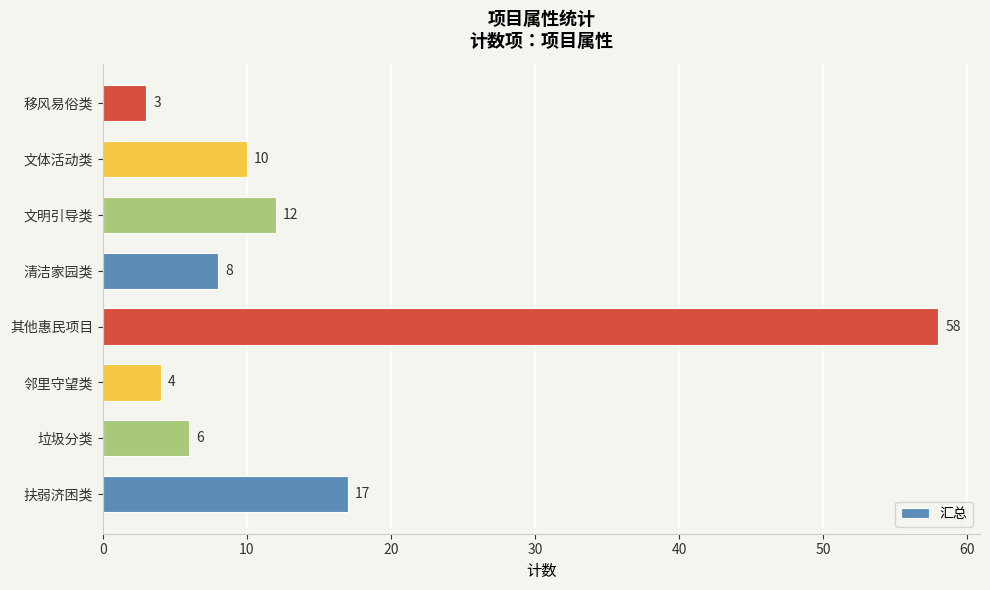

What is the change in value from 扶弱济困类 to 其他惠民项目?

+41